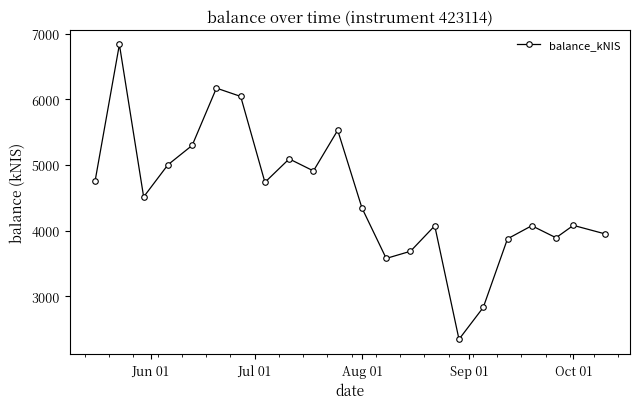

What is the value of the 6th point from the left?

6169.7